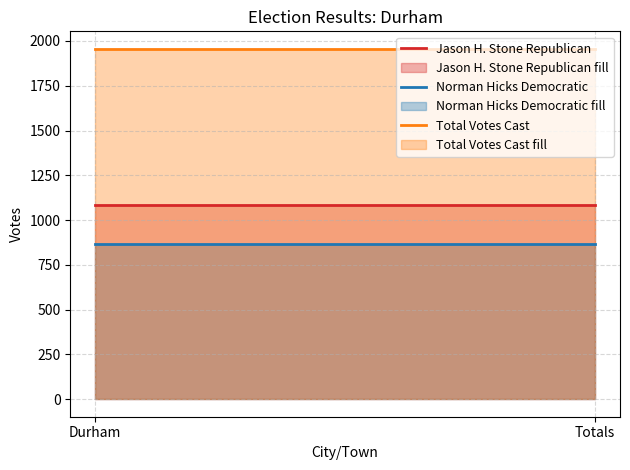

What is the total value across all series at Totals?

3912